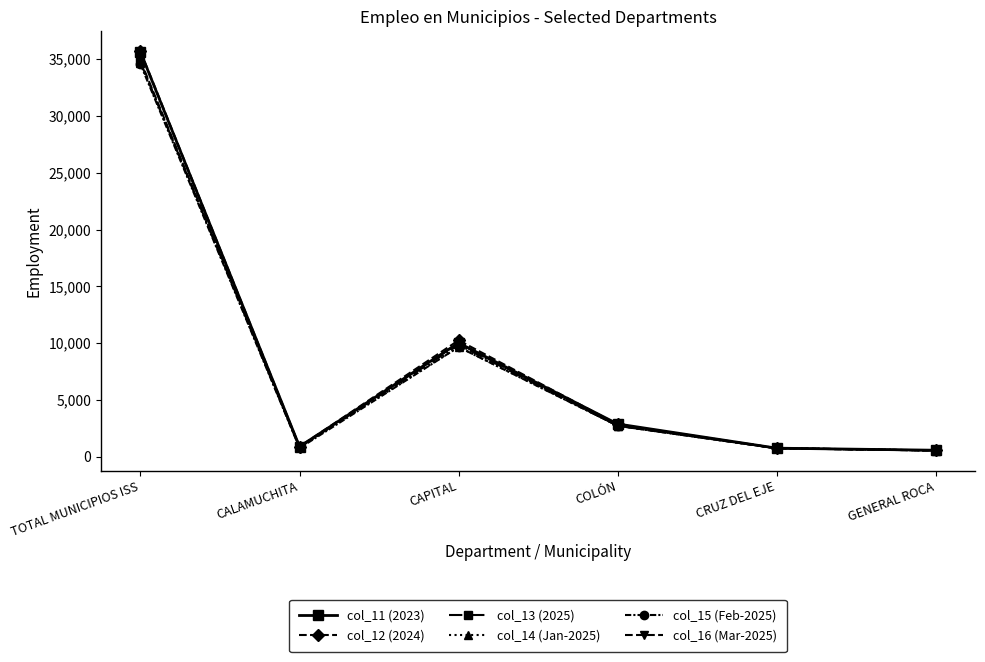

At which label is col_16 (Mar-2025) closest to 17708?

CAPITAL